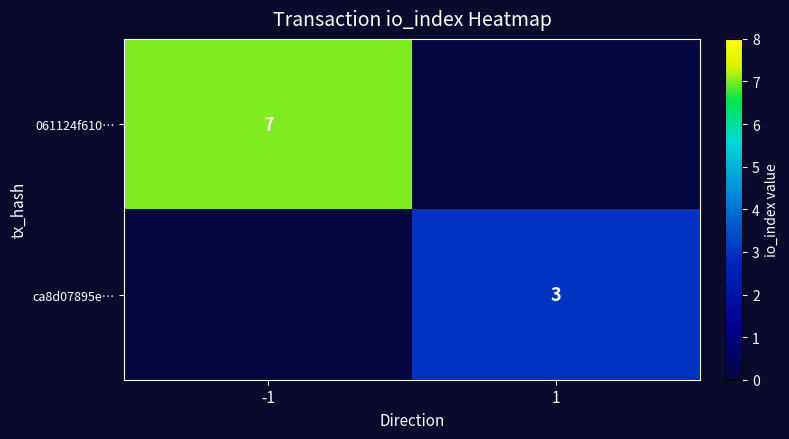

The 061124f610… series shows 7 at -1. True or false?

True